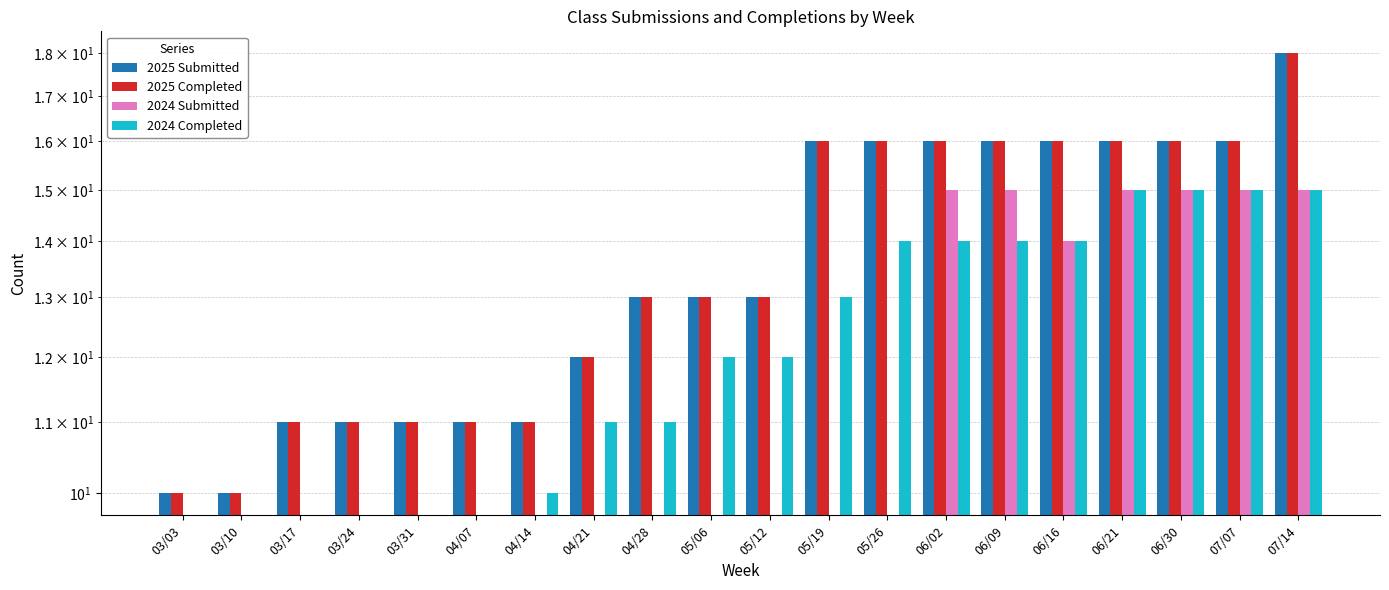

List the series in order of their peak value, highest first.

2025 Submitted, 2025 Completed, 2024 Submitted, 2024 Completed